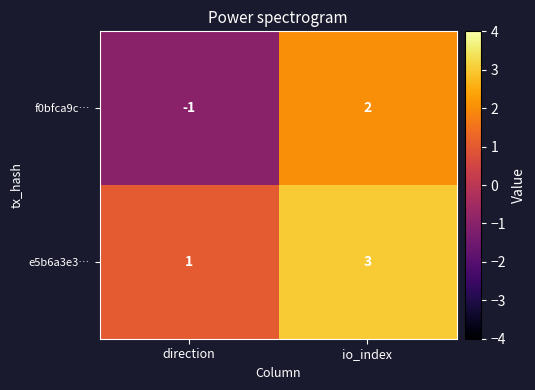

Reading left to right, transcribe all the data shown in this chart.

f0bfca9c…: direction=-1	io_index=2
e5b6a3e3…: direction=1	io_index=3